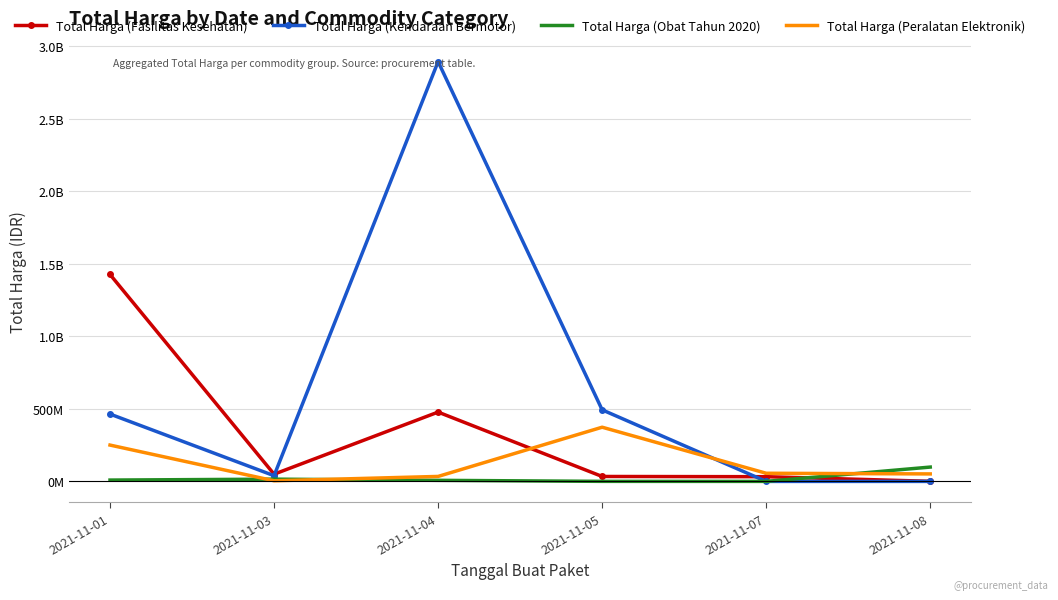

Which category has the highest value in the Total Harga (Peralatan Elektronik) series?

2021-11-05